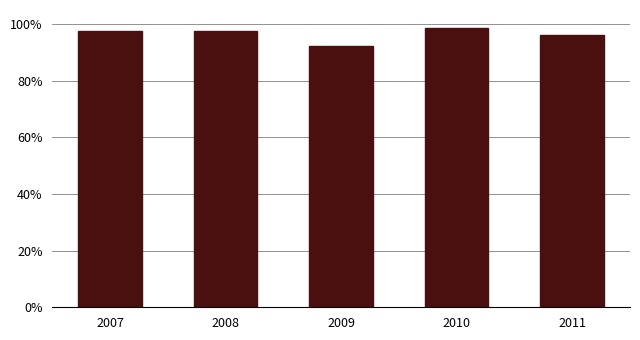

How many data points does each series have?

5